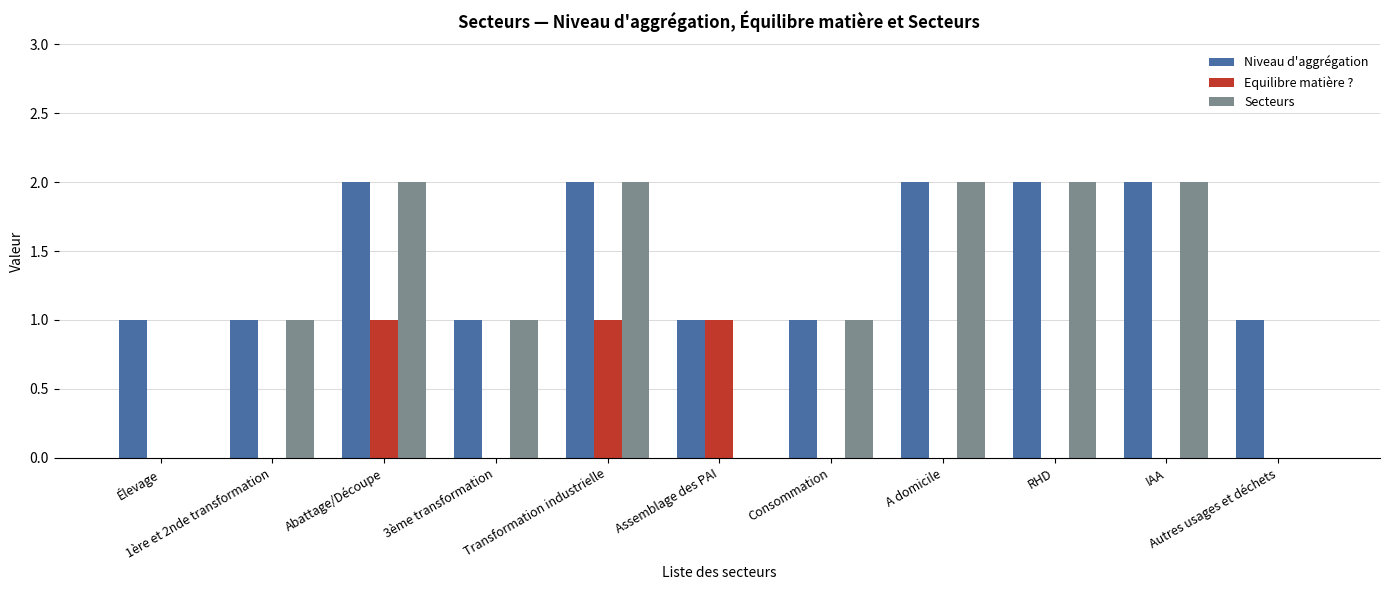

What are all the series names shown in the legend?

Niveau d'aggrégation, Equilibre matière ?, Secteurs